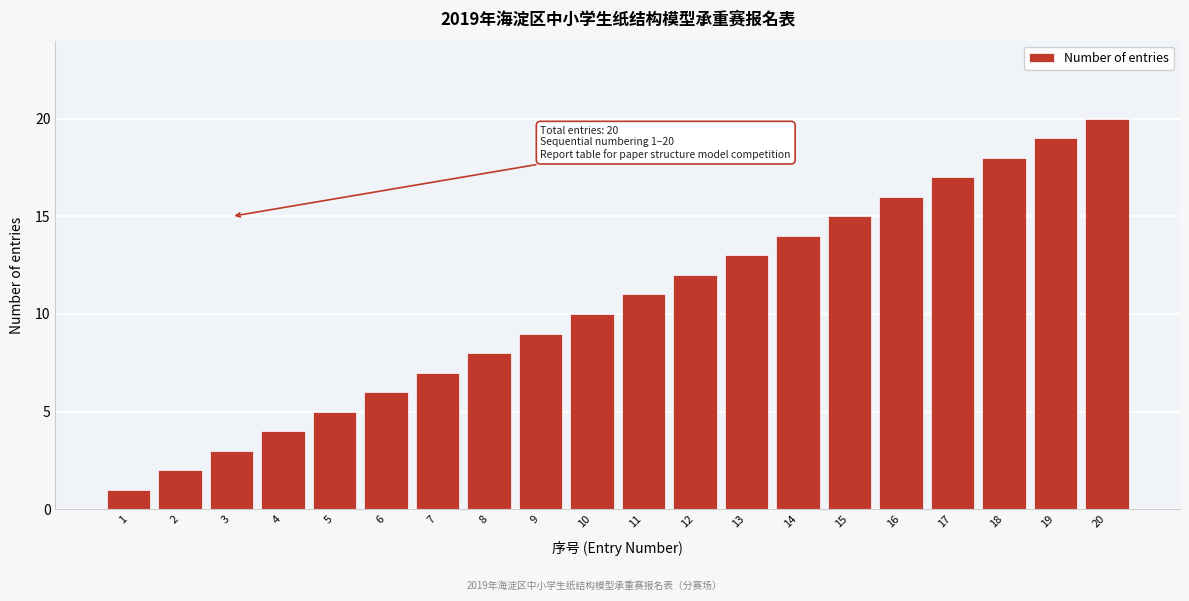

List the labels in order of value, smallest first.

1, 2, 3, 4, 5, 6, 7, 8, 9, 10, 11, 12, 13, 14, 15, 16, 17, 18, 19, 20